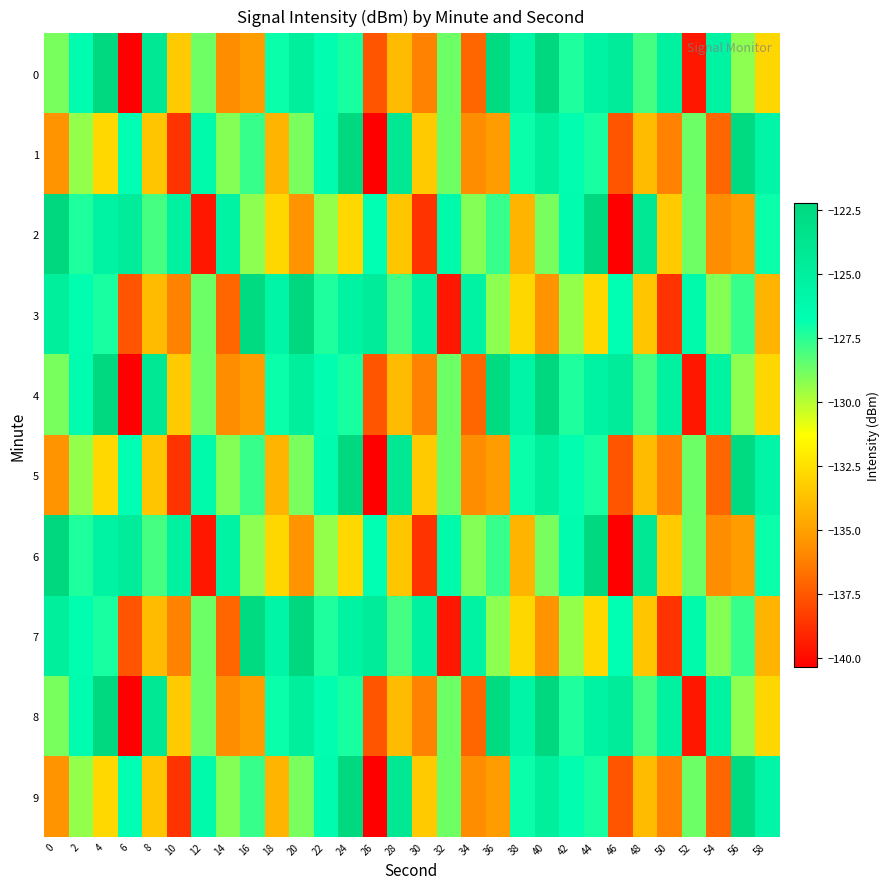

List the series in order of their peak value, highest first.

0, 2, 3, 4, 6, 7, 8, 1, 5, 9